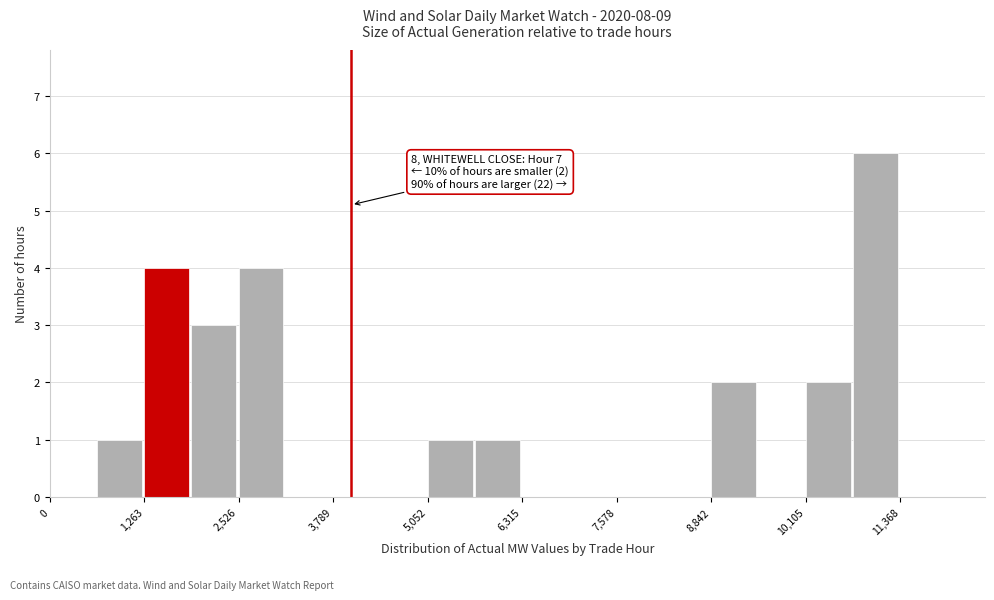

Around what value on the x-axis is the tallest bar? Give the approximate position of its centre, as read against the axis.

11000